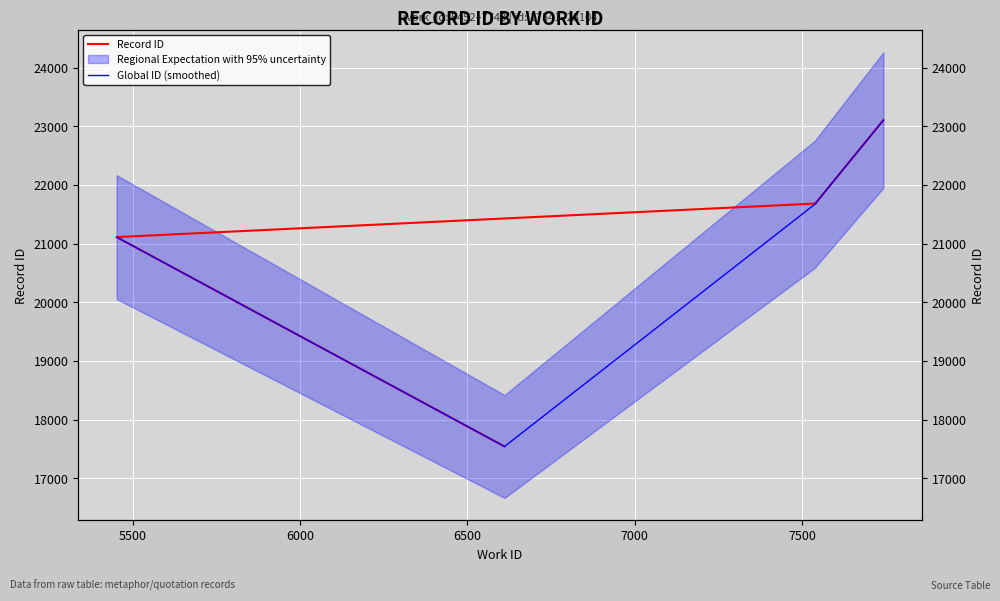

How many categories are shown in the chart?

5